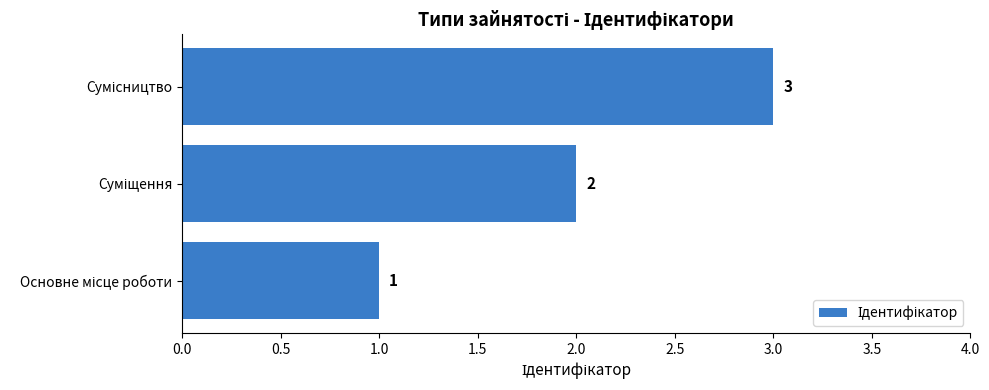

Count the values in the range 1 to 3.

3